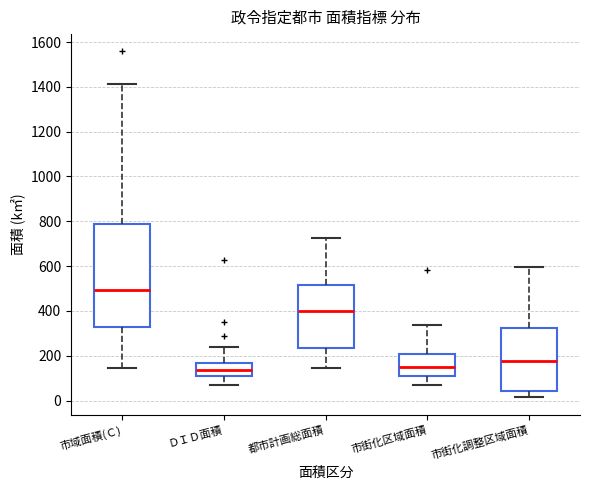

Comparing the boxes themselves (not the whiskers), which one is the tallest?

市域面積(Ｃ)